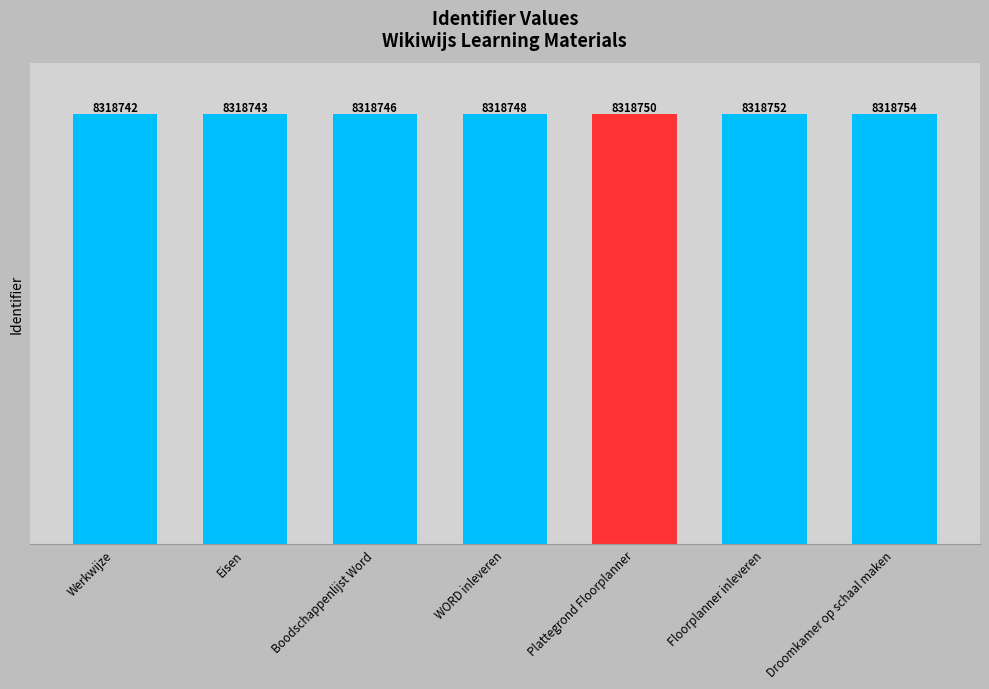

Where is the data nearest to the value 8318748?

WORD inleveren